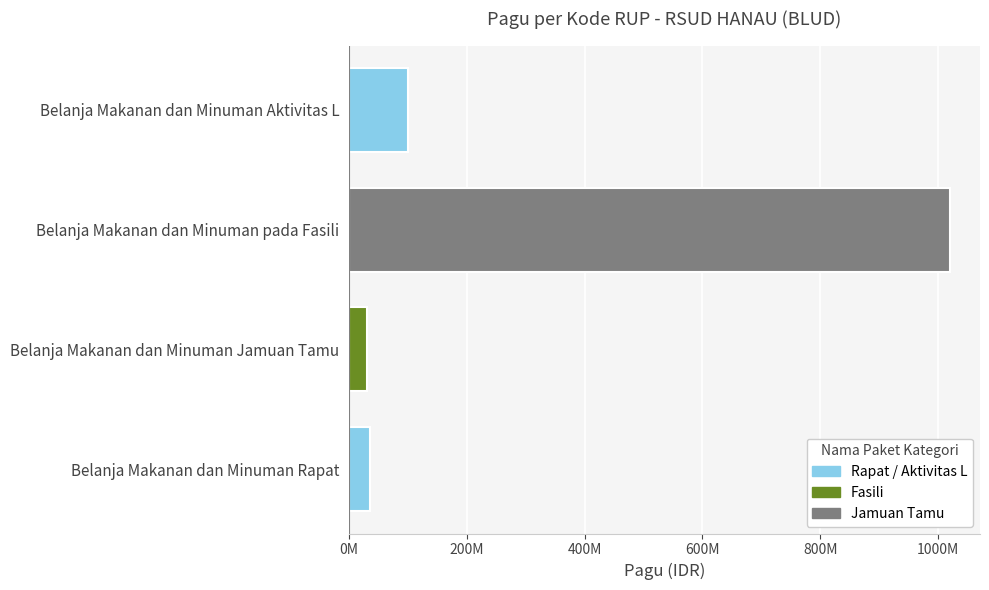

Does the chart contain any negative values?

No